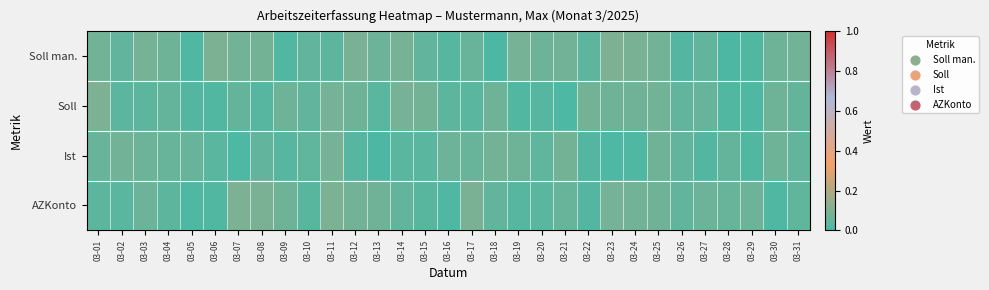

Which series has the largest total across all categories?

Soll man.